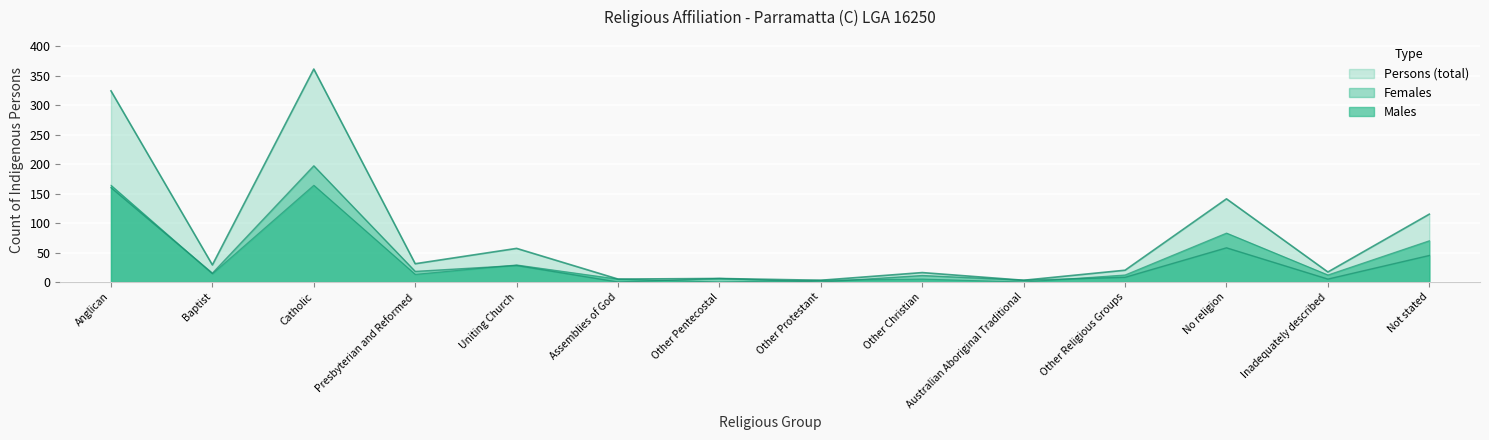

How many lines are shown in the chart?

3